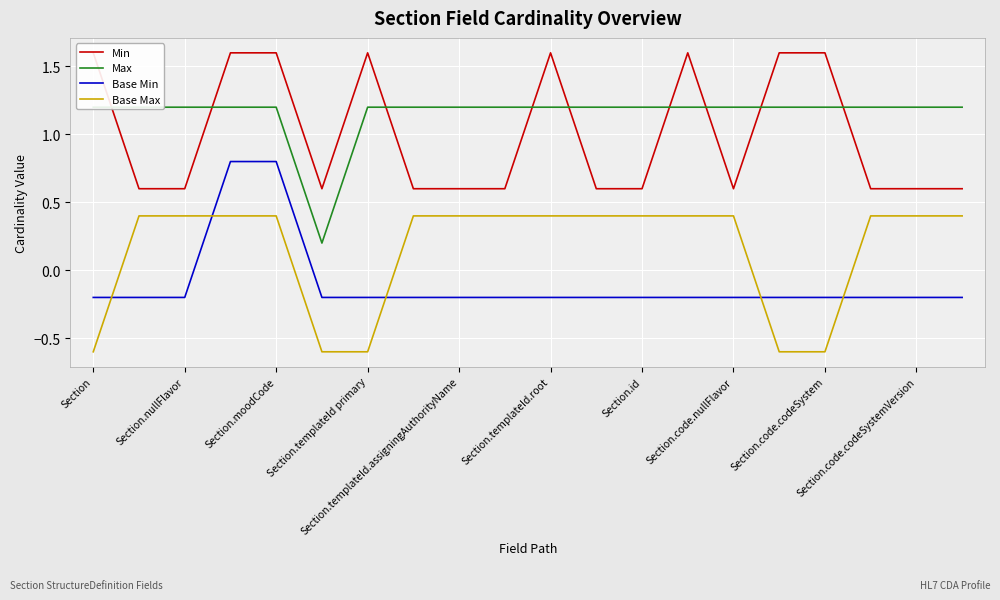

Is it true that Base Max equals -0.9 at Section?

False